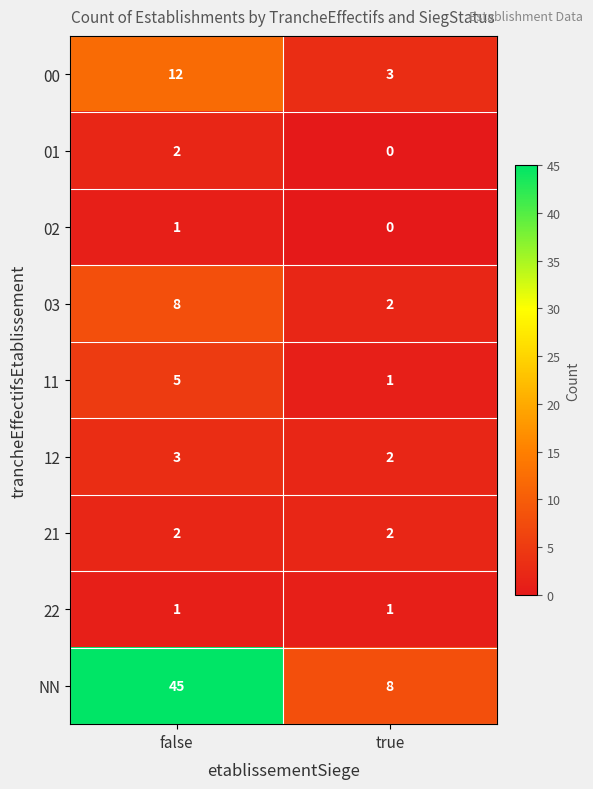

Reading left to right, list all the values displayed in this chart.

00: 12	3
01: 2	0
02: 1	0
03: 8	2
11: 5	1
12: 3	2
21: 2	2
22: 1	1
NN: 45	8